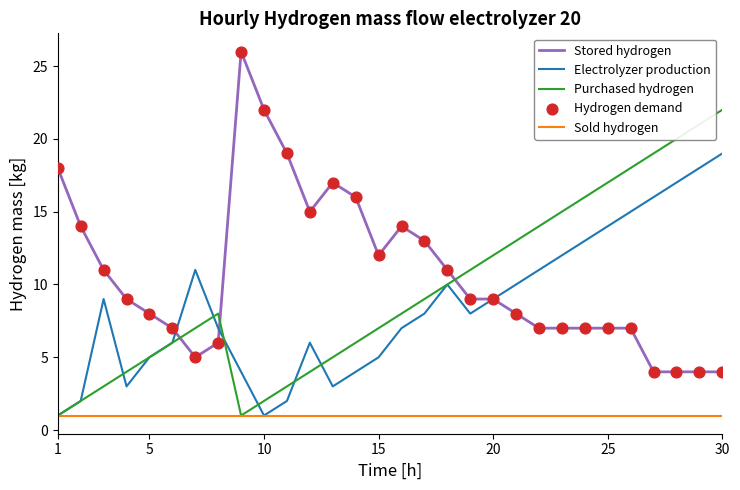

Which series has the largest total across all categories?

Stored hydrogen